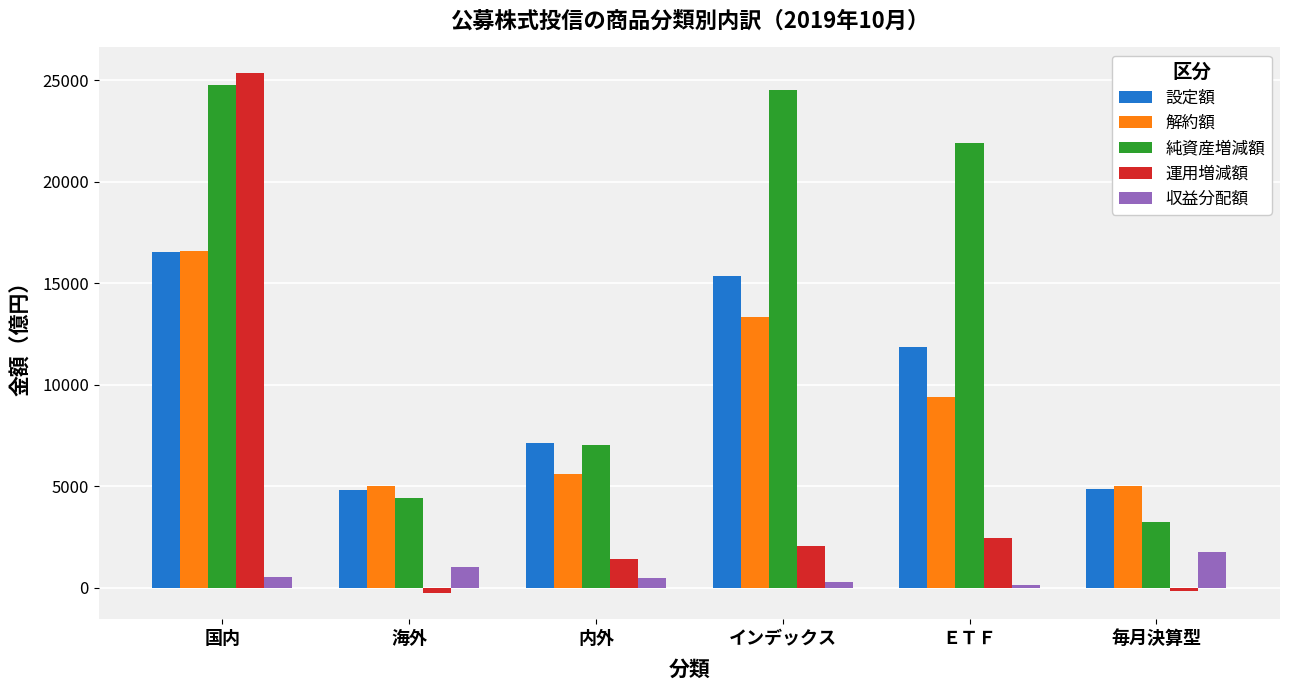

Are the bars grouped side by side (vs. stacked)?

Yes